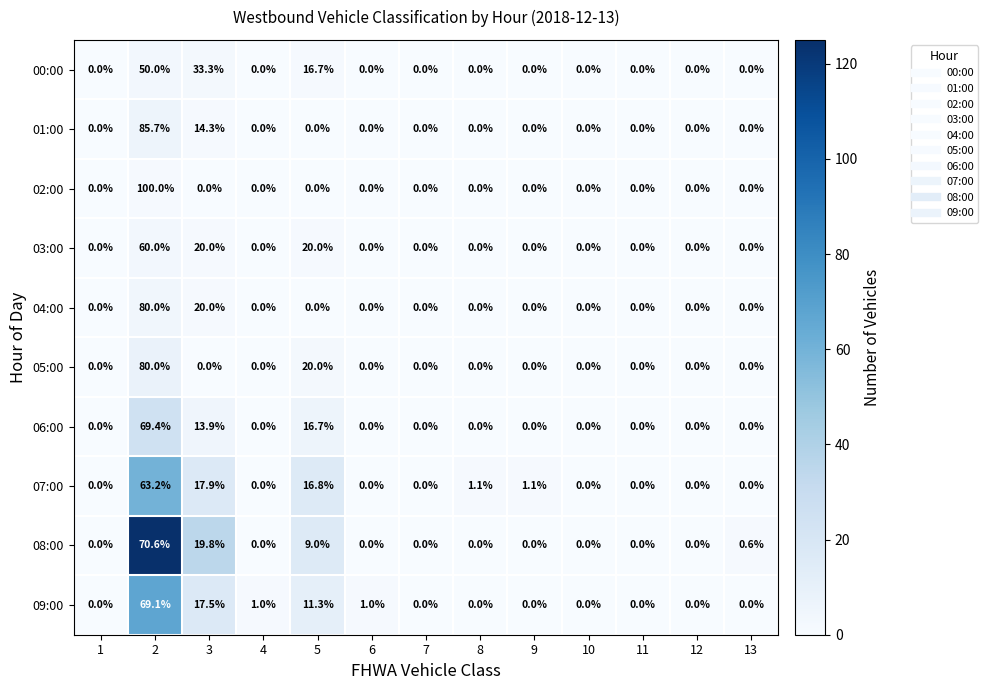

Is the value of 03:00 at 5 greater than the value of 09:00 at 4?

Yes